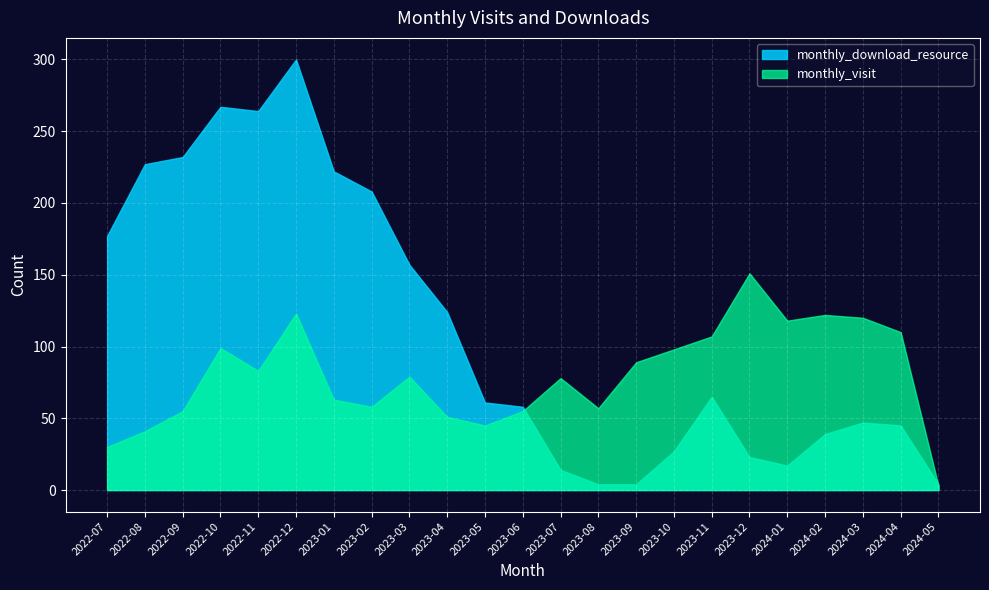

At which label is monthly_download_resource closest to 152?

2023-03